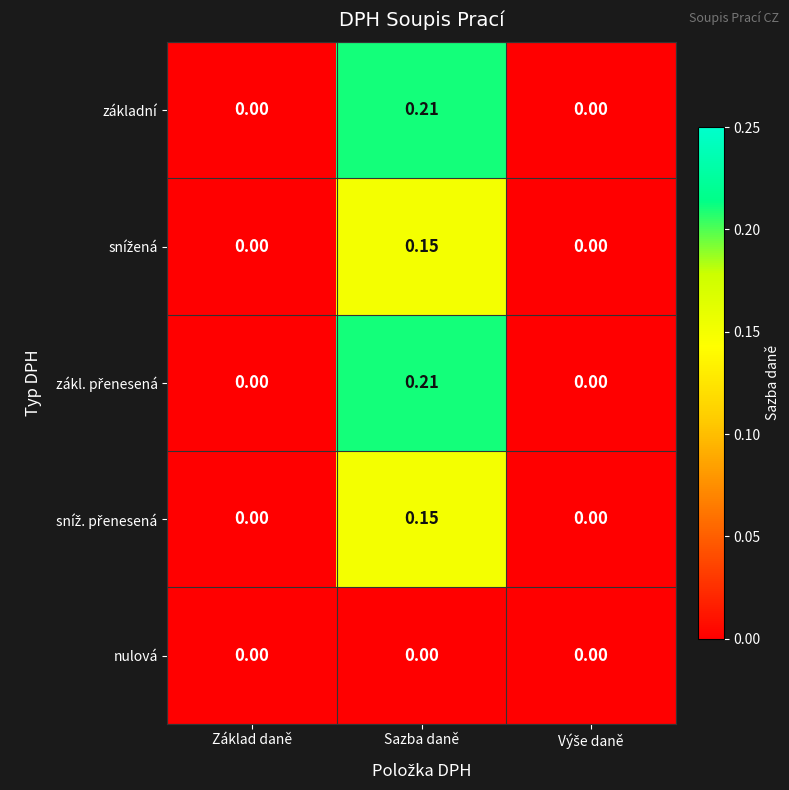

At which category does the chart reach its peak across all series?

Sazba daně